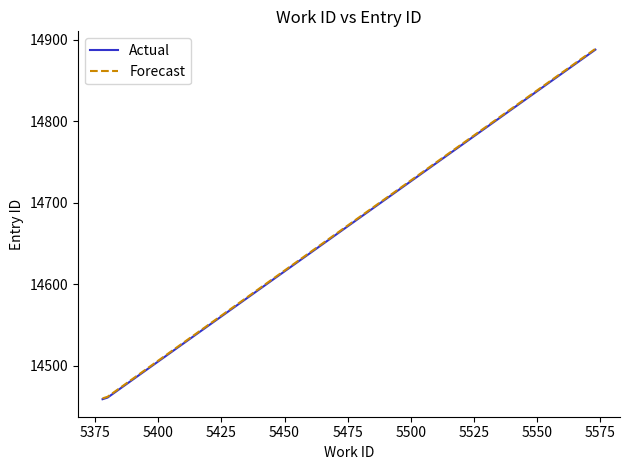

What is the lowest value of the Actual series?

14459